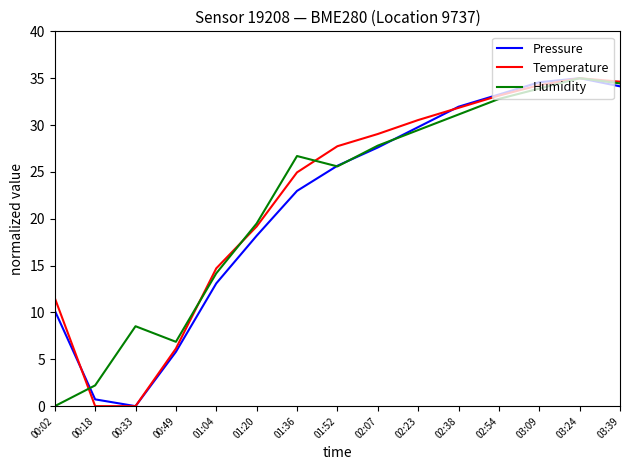

Reading left to right, extract all data points from this chart.

Pressure: 00:02=10.2	00:18=0.7	00:33=0.0	00:49=5.8	01:04=13.1	01:20=18.2	01:36=23.0	01:52=25.7	02:07=27.6	02:23=29.8	02:38=32.0	02:54=33.3	03:09=34.6	03:24=35.0	03:39=34.1
Temperature: 00:02=11.5	00:18=0.0	00:33=0.0	00:49=6.1	01:04=14.7	01:20=19.2	01:36=24.9	01:52=27.7	02:07=29.0	02:23=30.5	02:38=31.8	02:54=33.1	03:09=34.3	03:24=35.0	03:39=34.6
Humidity: 00:02=0.0	00:18=2.2	00:33=8.5	00:49=6.9	01:04=14.2	01:20=19.5	01:36=26.7	01:52=25.6	02:07=27.8	02:23=29.5	02:38=31.1	02:54=32.8	03:09=33.9	03:24=35.0	03:39=34.4